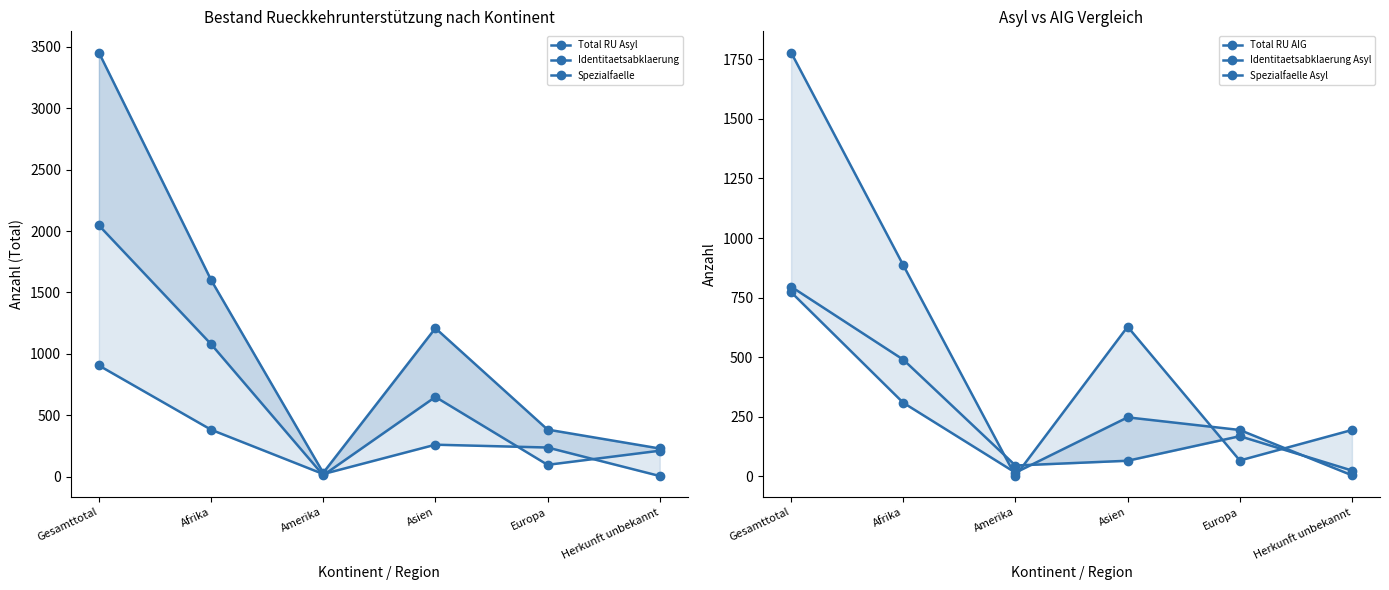

What is the difference between the second highest and second lowest values in the Identitaetsabklaerung Asyl series?

819